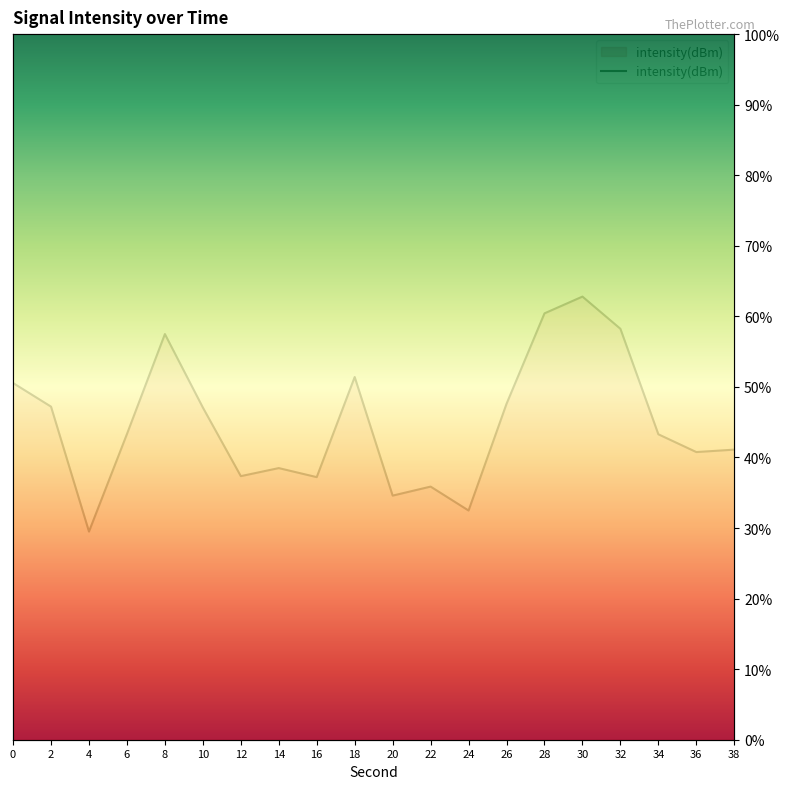

What is the change in value from 16 to 36?

+3.6